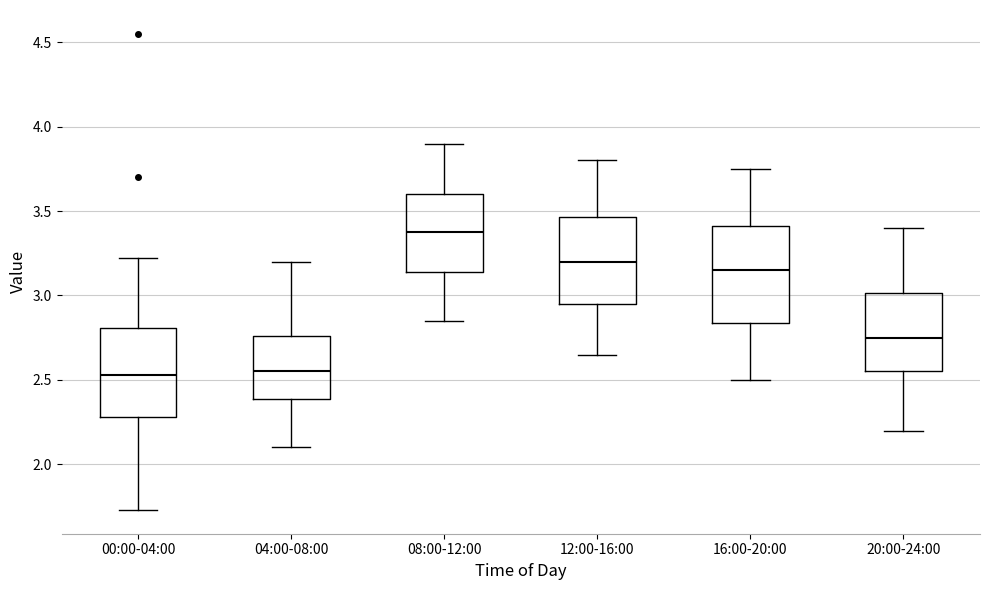

Which box has the highest median line?

08:00-12:00